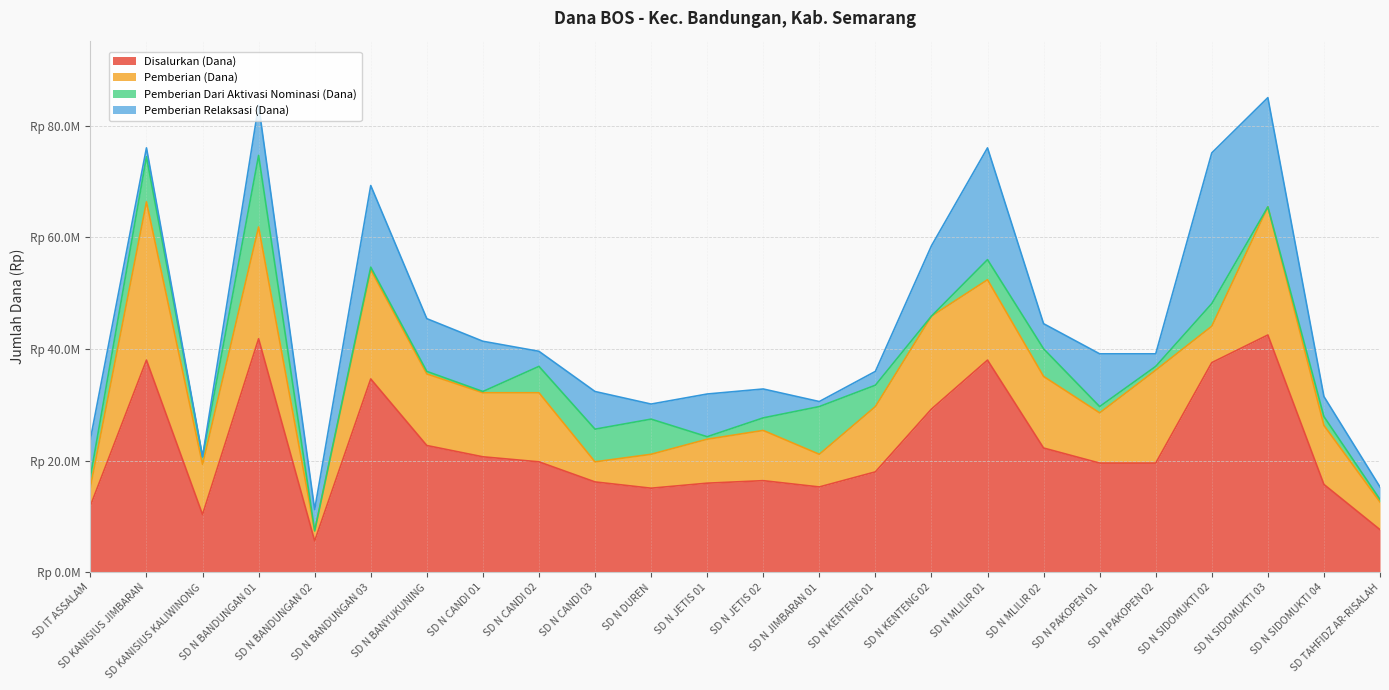

True or false: Pemberian Relaksasi (Dana) has more than 1 points higher than both neighbors.

True